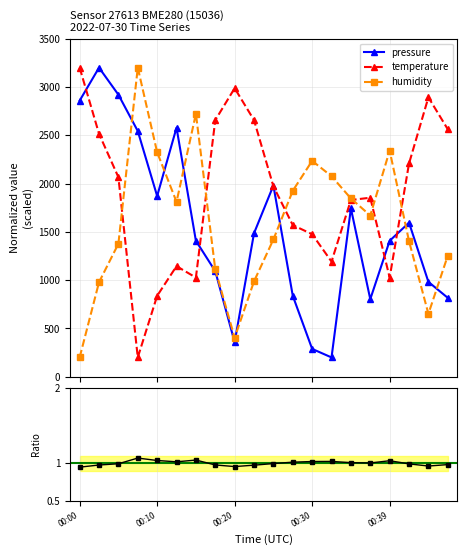

What is the value of the humidity point at the 10th from the left?

987.6